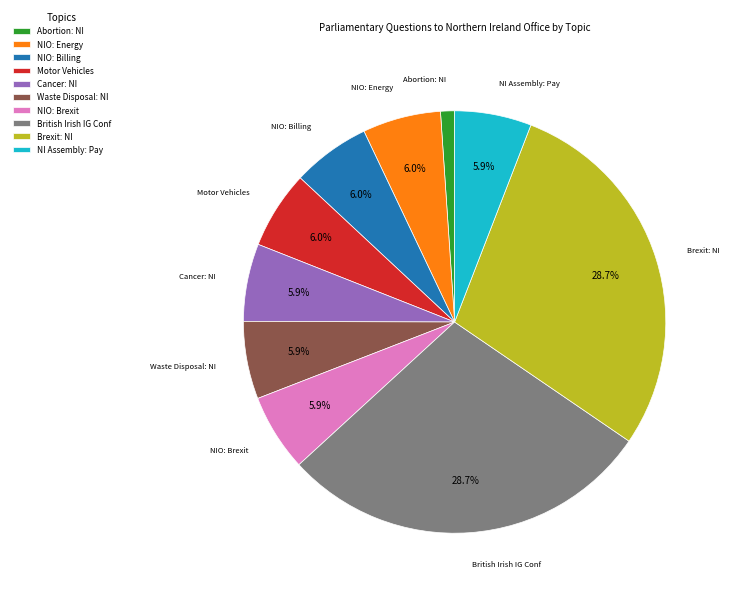

Which has a higher value, NI Assembly: Pay or Brexit: NI?

Brexit: NI